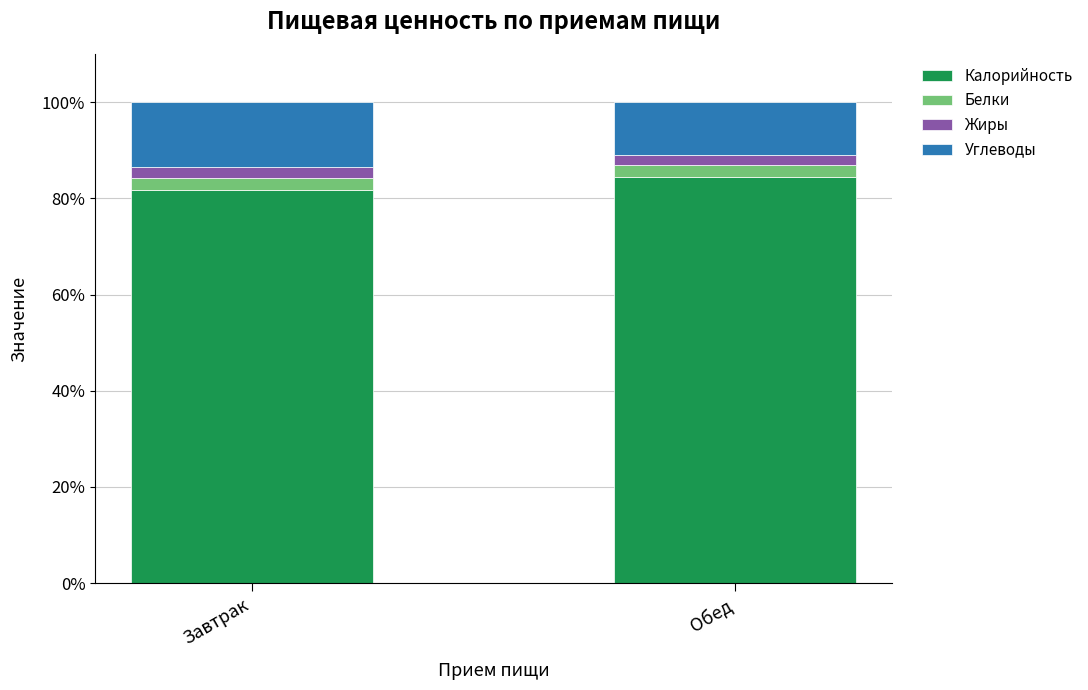

How many values in the Калорийность series are below 84?

1